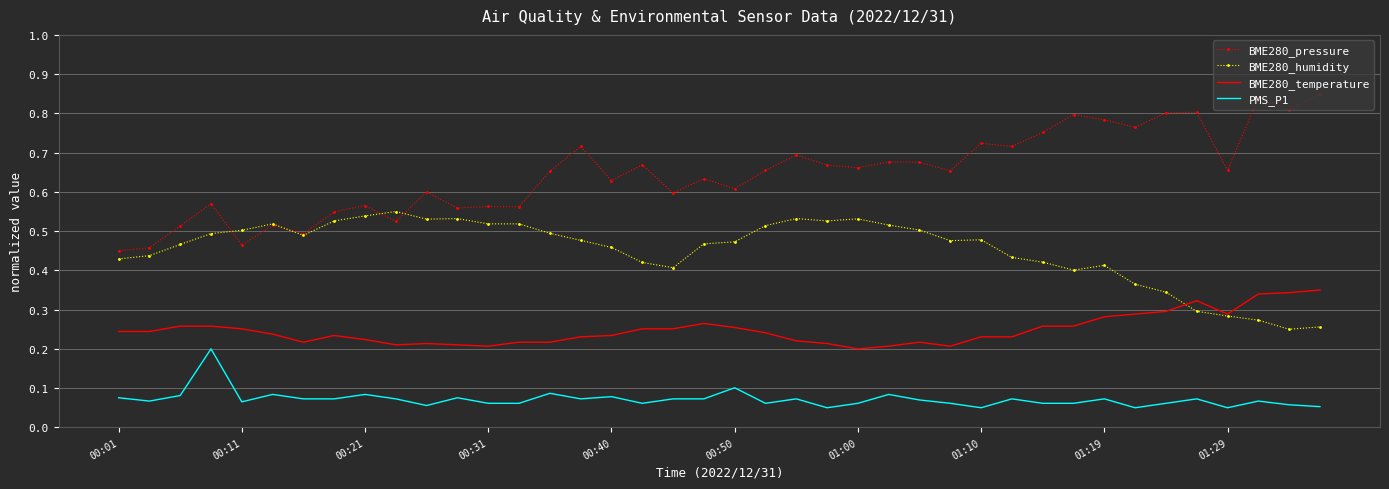

Which series has the largest range (max minus min)?

BME280_pressure